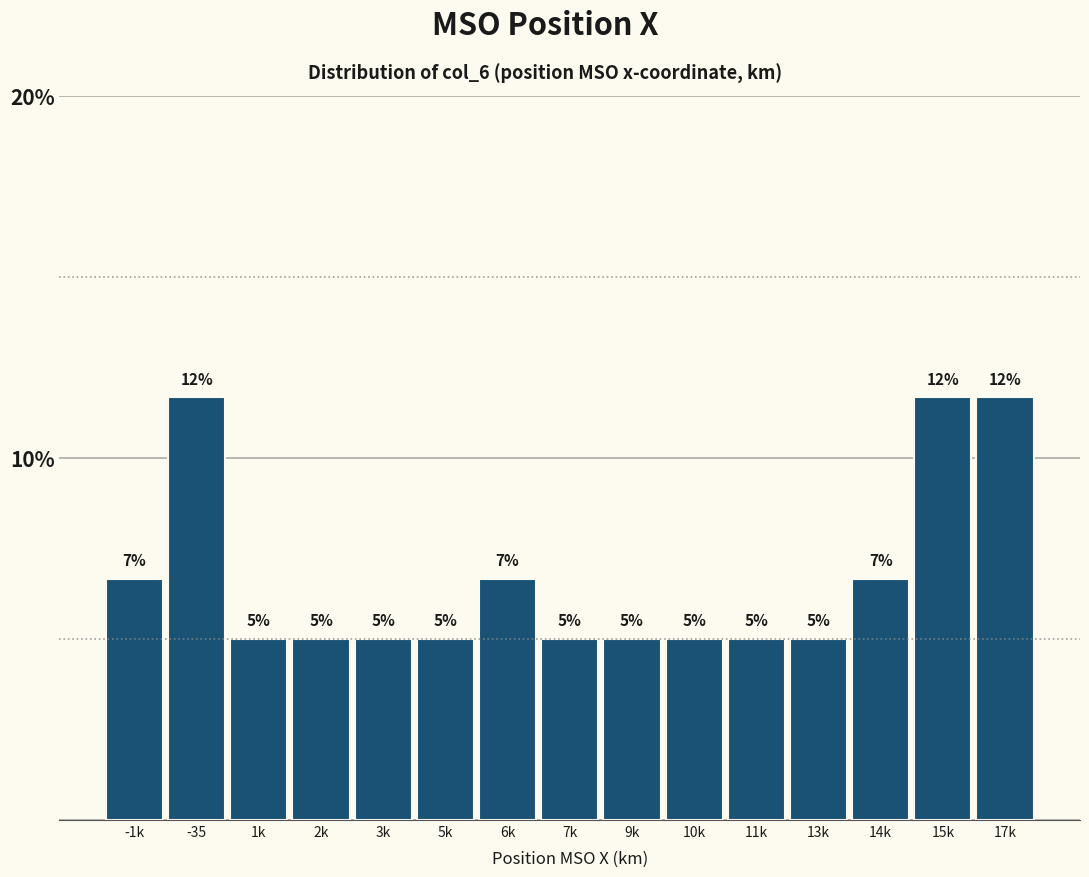

What is the minimum value shown in the chart?

5.0